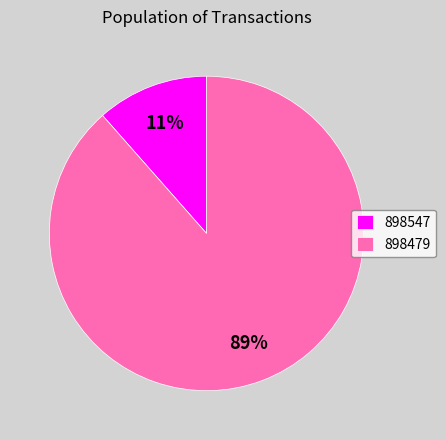

To the nearest percent, what percentage of the pie is 898479?

89%